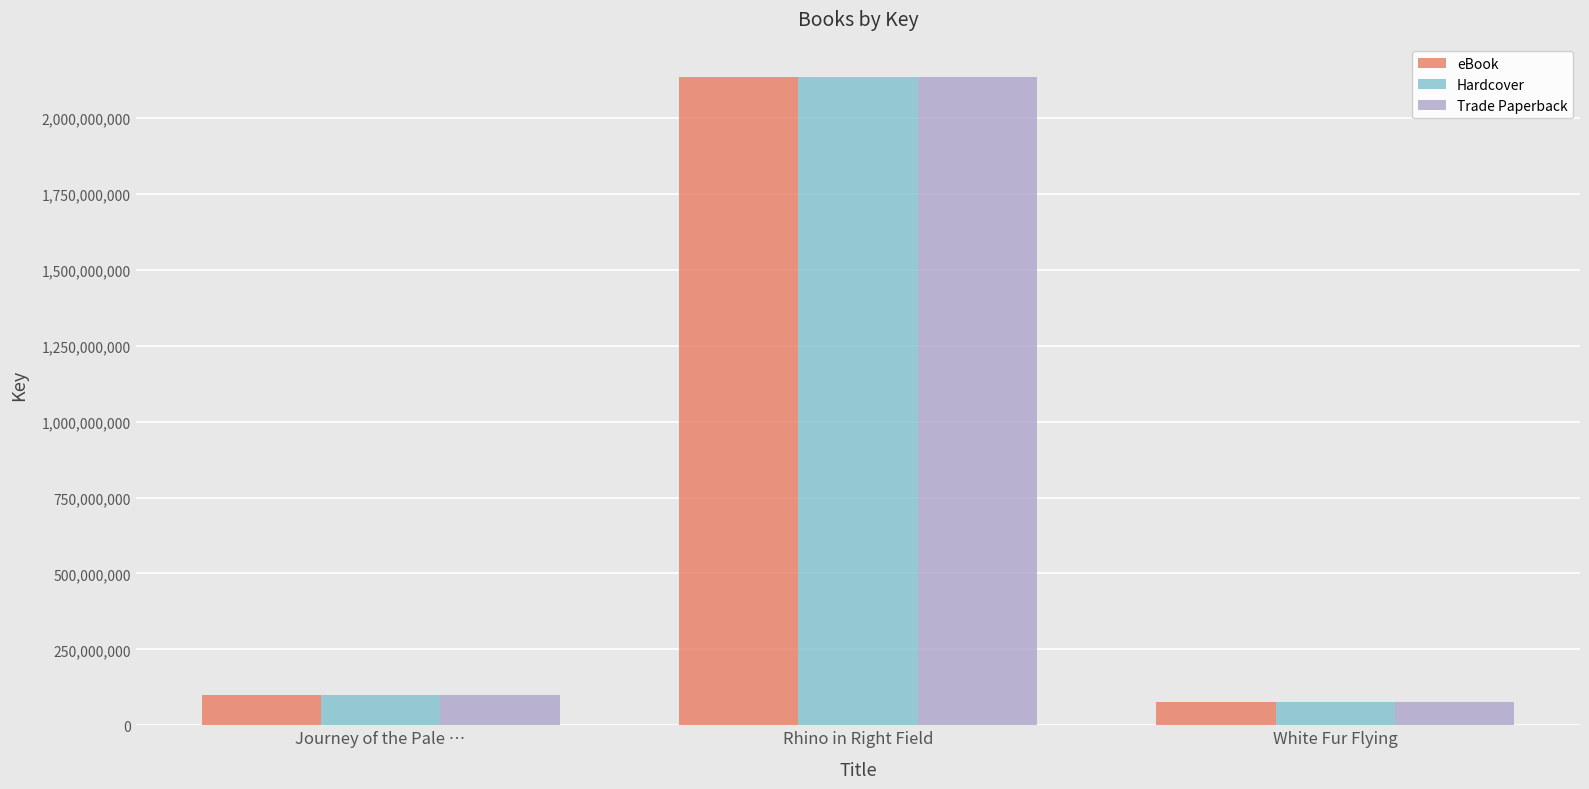

Reading left to right, what are all the values shown in this chart?

eBook: 100663226	2135991761	78141489
Hardcover: 100663226	2135991761	78141489
Trade Paperback: 100663226	2135991761	78141489